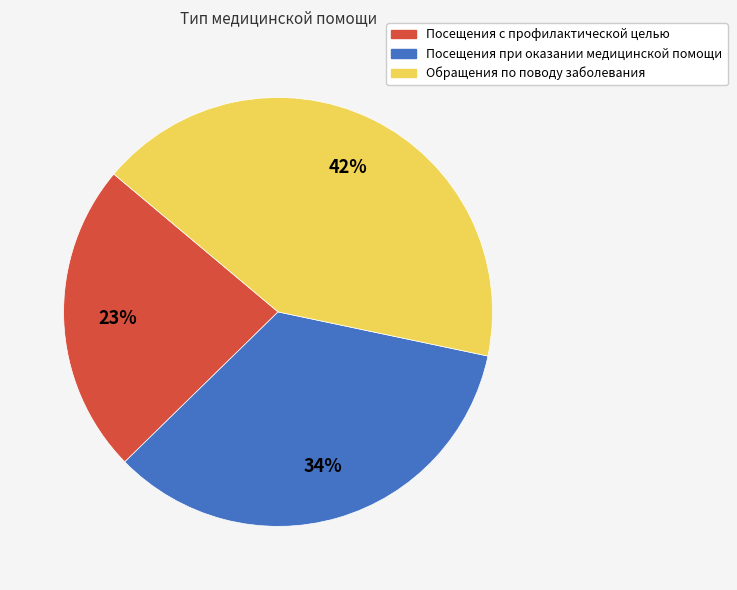

True or false: Посещения при оказании медицинской помощи accounts for 34% of the total.

True